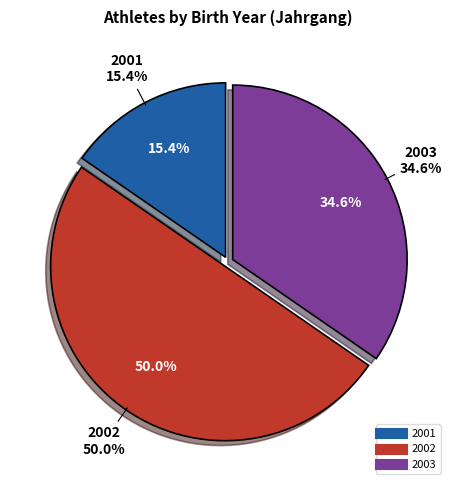

What is the largest slice in the pie chart?

2002